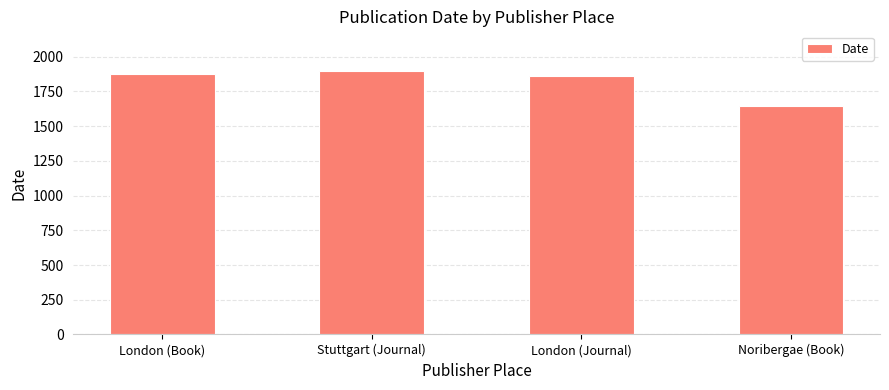

What is the change in value from London (Book) to Stuttgart (Journal)?

+23